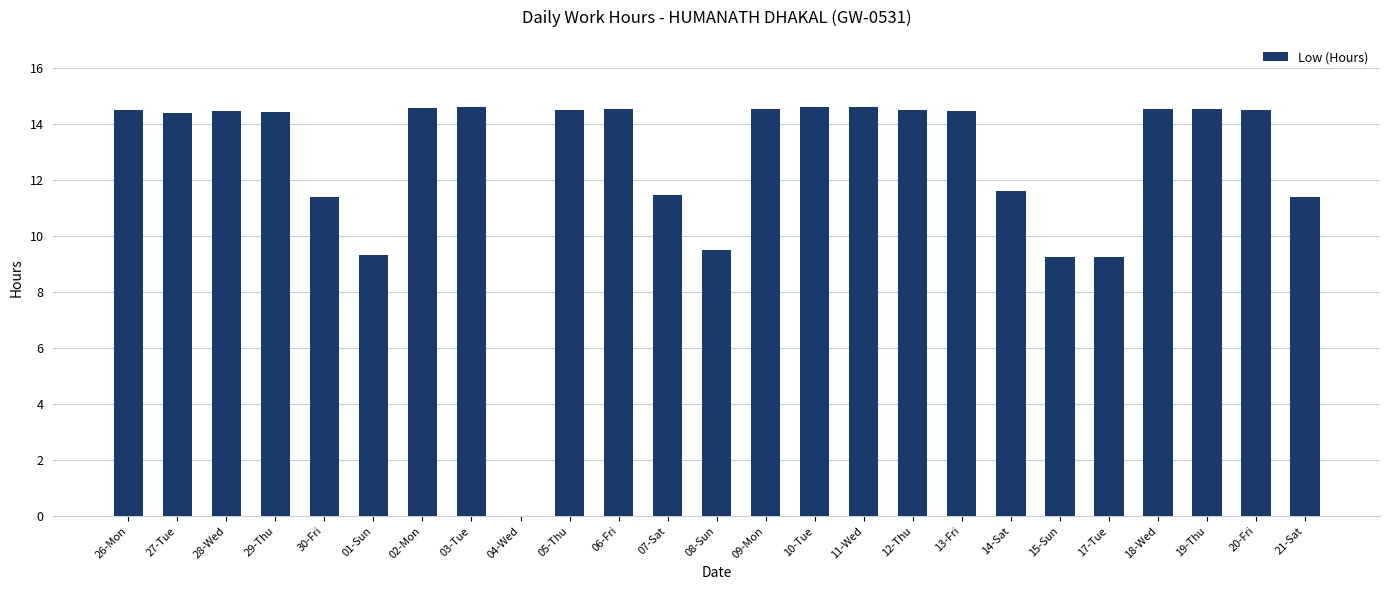

The chart shows a value of 7.5 at 07-Sat. True or false?

False